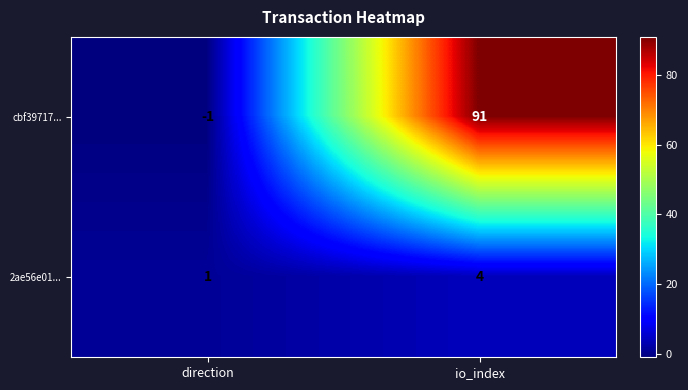

Read the 2ae56e01... value at io_index.

4